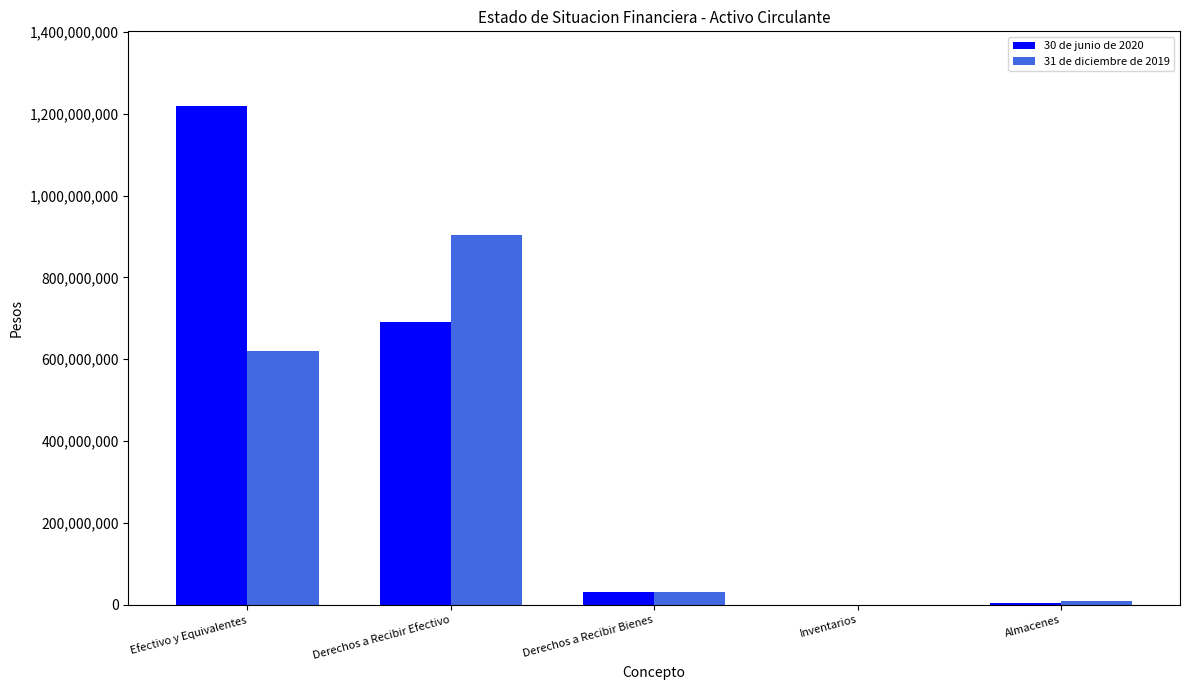

What is the greatest value displayed?

1218652136